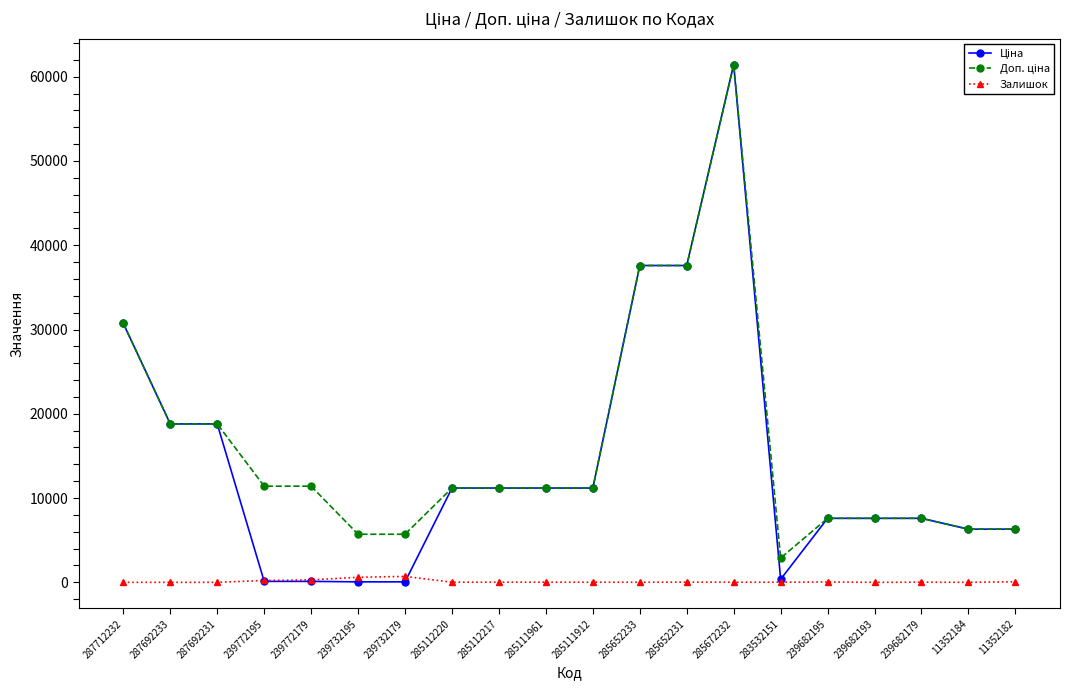

At which category is the sum across all series the highest?

285672232